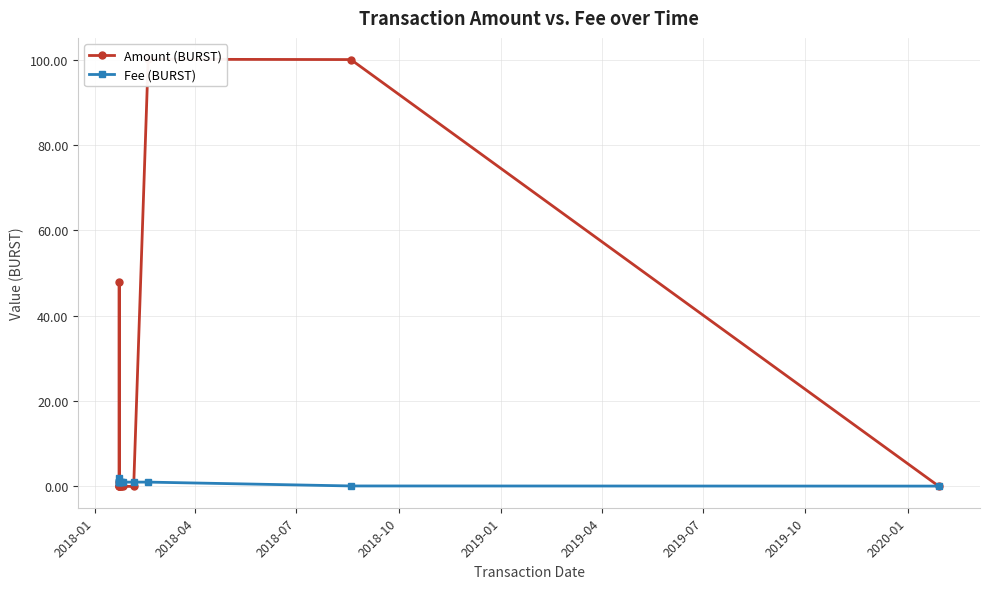

Which series has the largest range (max minus min)?

Amount (BURST)